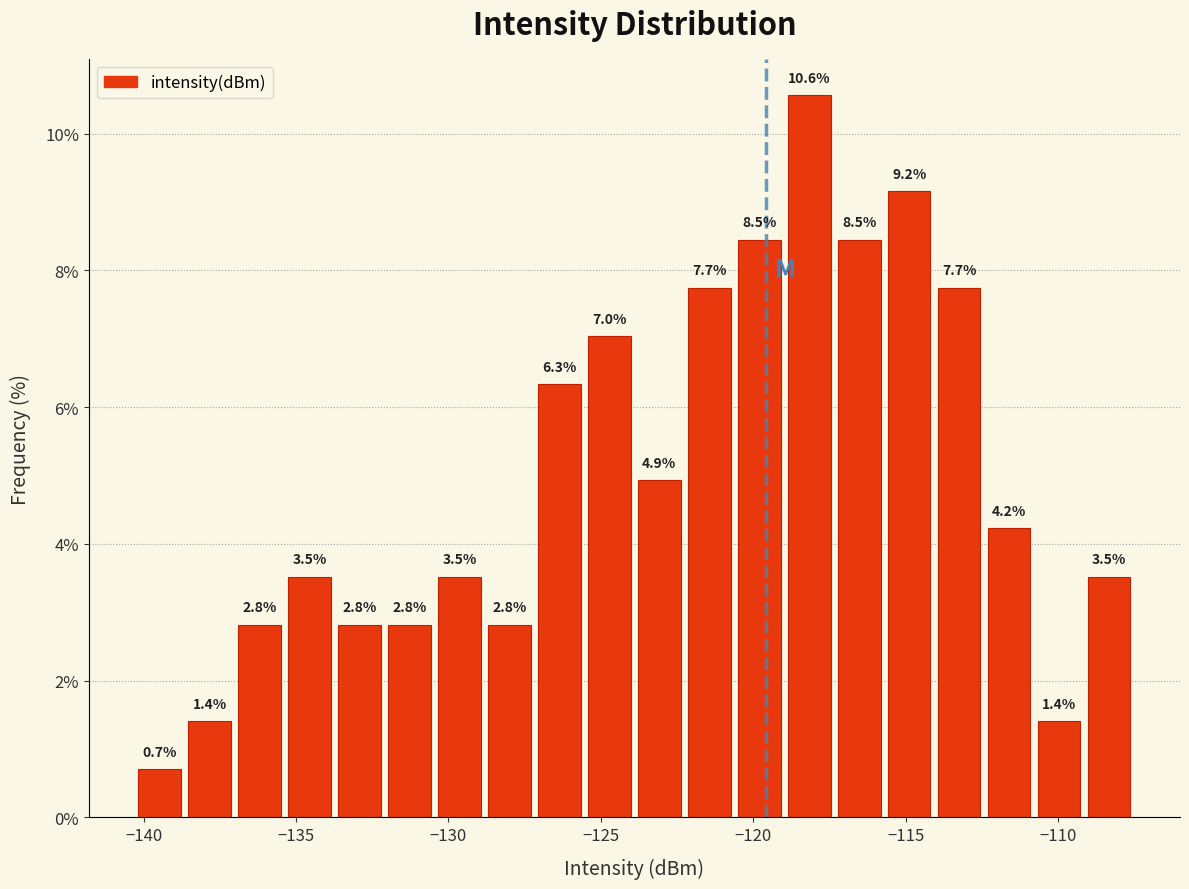

Around what value on the x-axis is the tallest bar? Give the approximate position of its centre, as read against the axis.

-118.0